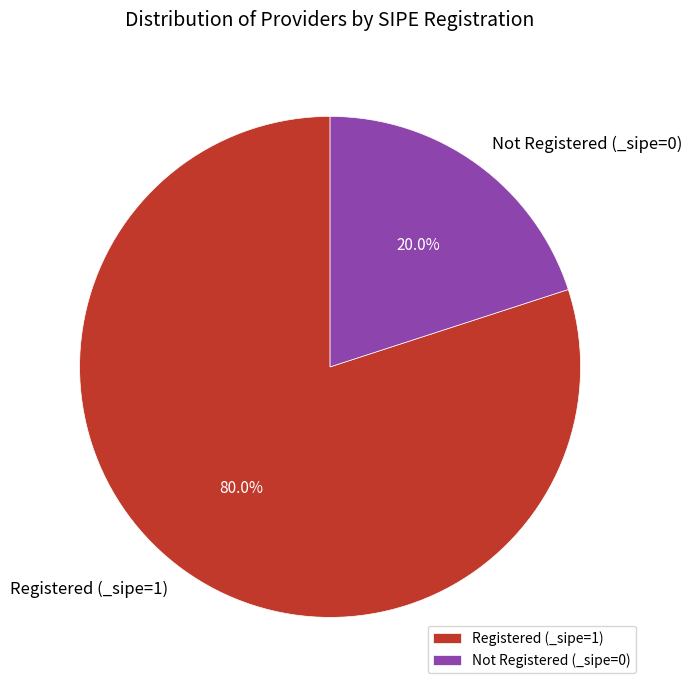

Combined, what portion of the pie is Registered (_sipe=1) and Not Registered (_sipe=0)?

100.0%